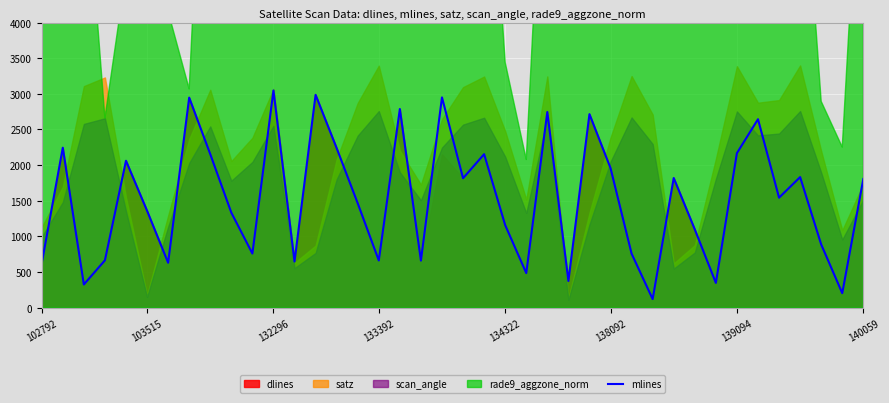

Is it true that the value at 26 is 2715?

True